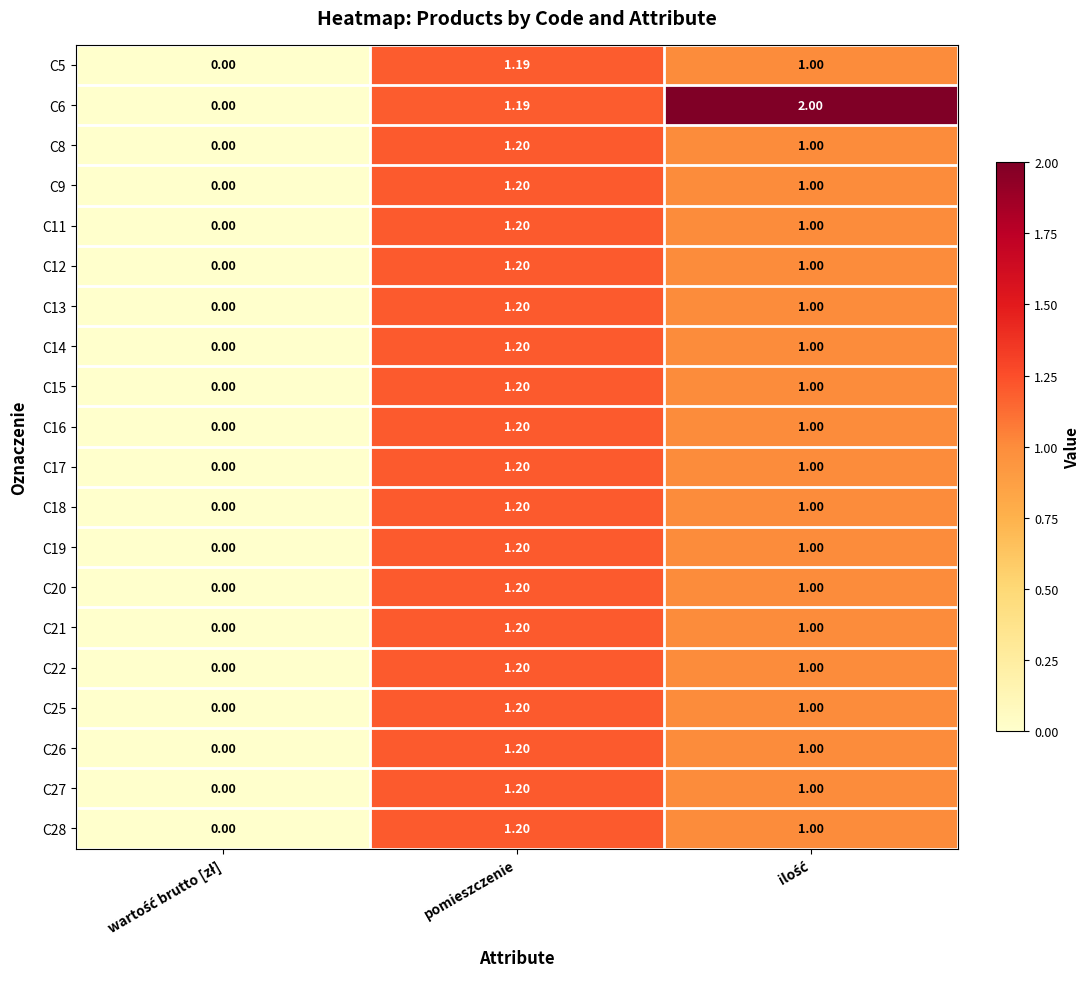

Which series has the largest range (max minus min)?

C6